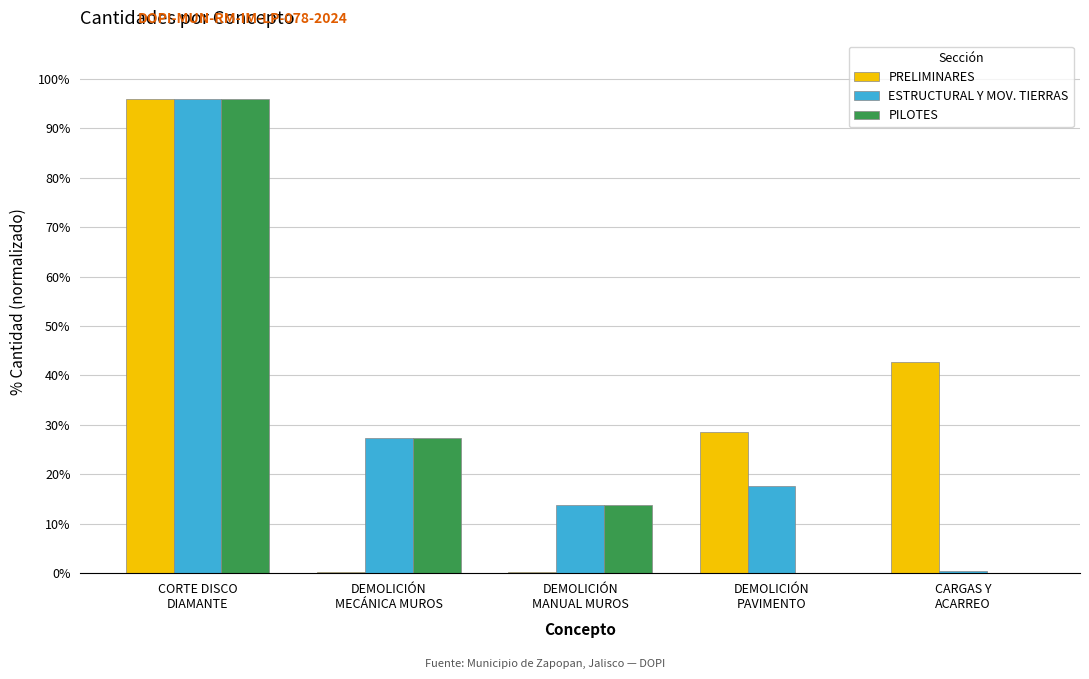

Which category has the highest value across all series?

CORTE DISCO
DIAMANTE